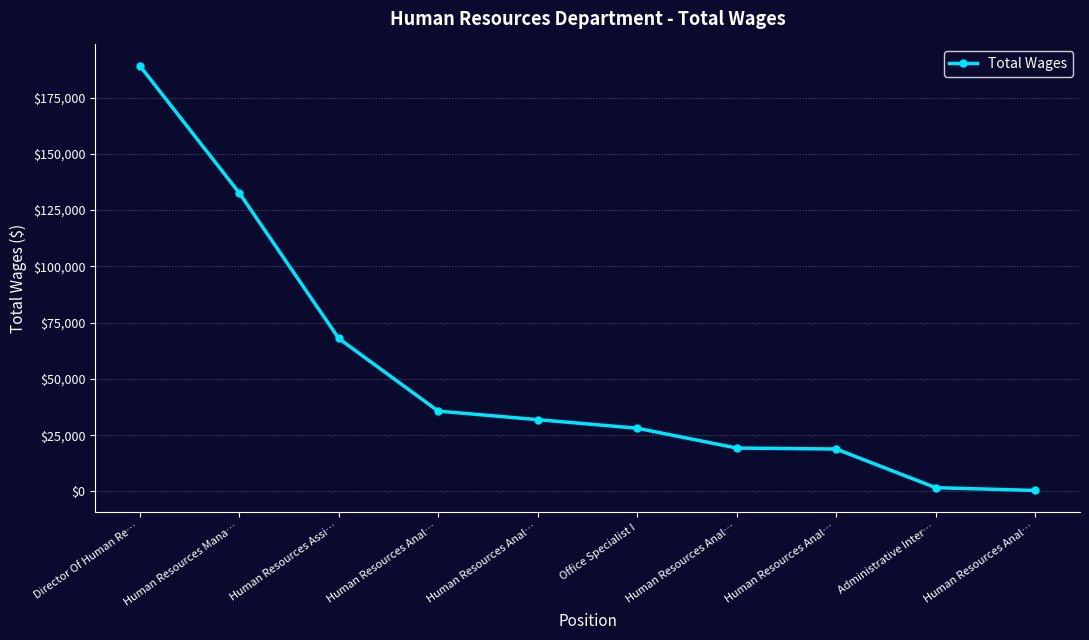

Rank the categories by value from highest to lowest.

Director Of Human Re…, Human Resources Mana…, Human Resources Assi…, Human Resources Anal…, Human Resources Anal…, Office Specialist I, Human Resources Anal…, Human Resources Anal…, Administrative Inter…, Human Resources Anal…